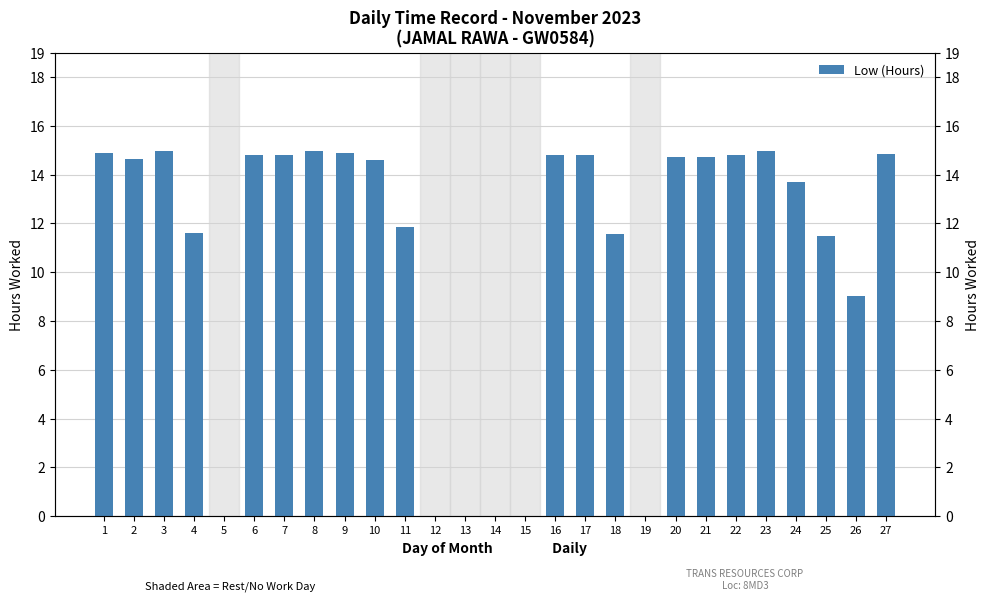

What is the difference between the second highest and minimum values?

15.0